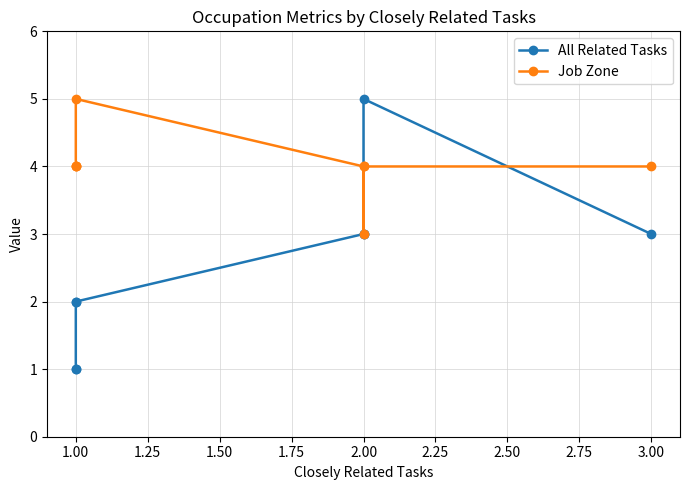

Between 1.00 and 1.25, which series saw the biggest shift?

All Related Tasks